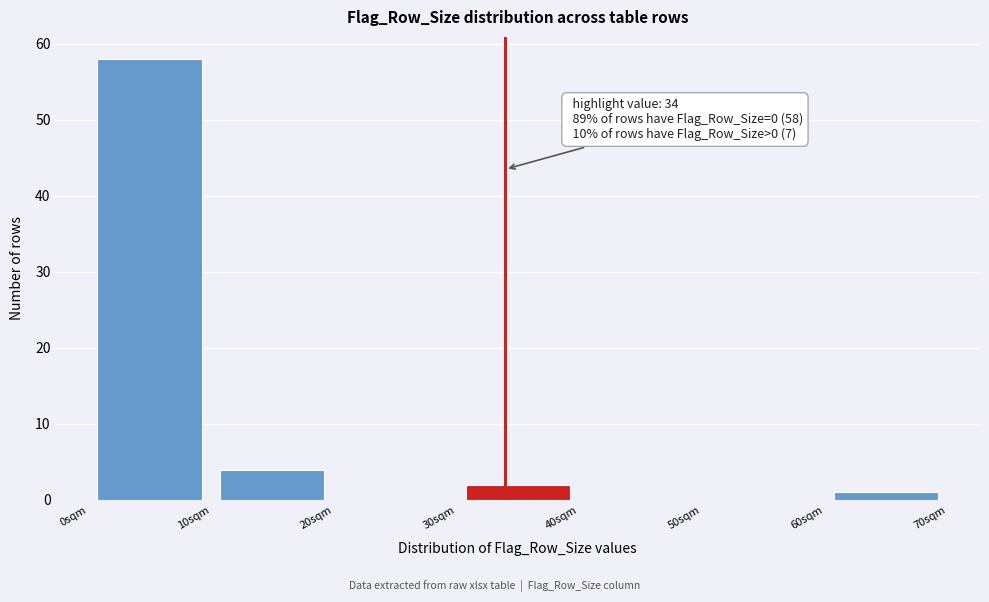

Over which range of the x-axis is the bar tallest?

0 to 10